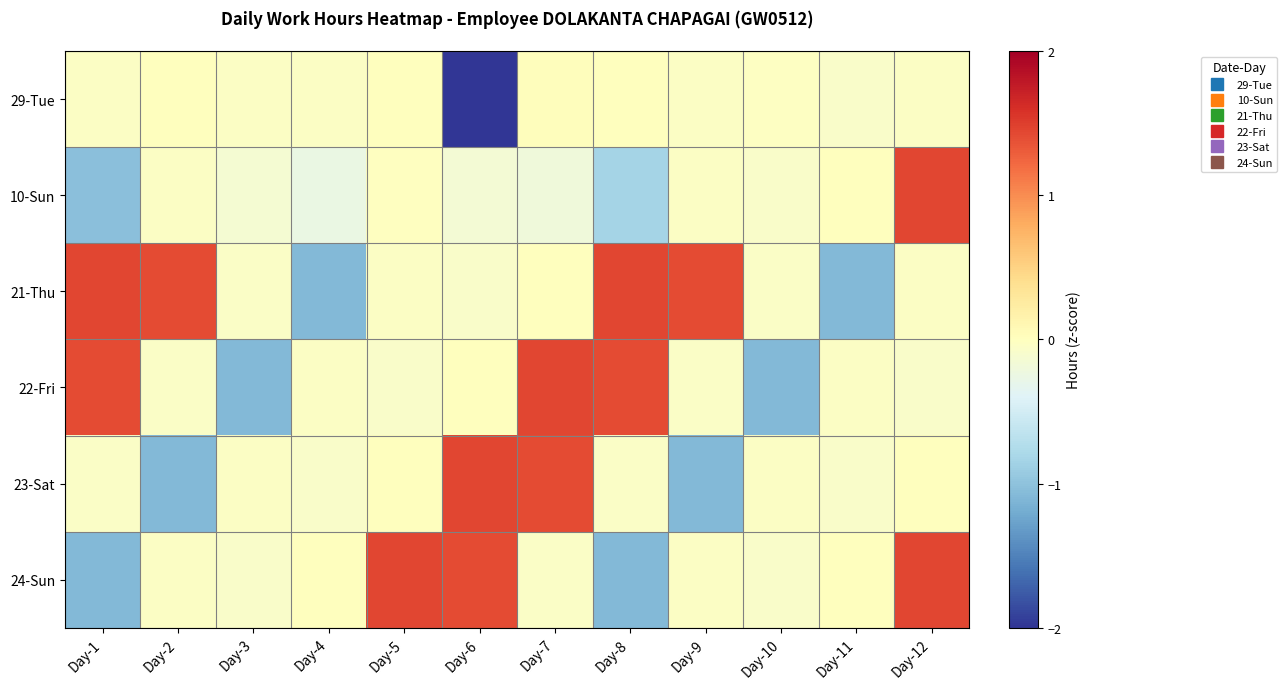

At which category is the sum across all series the highest?

Day-12